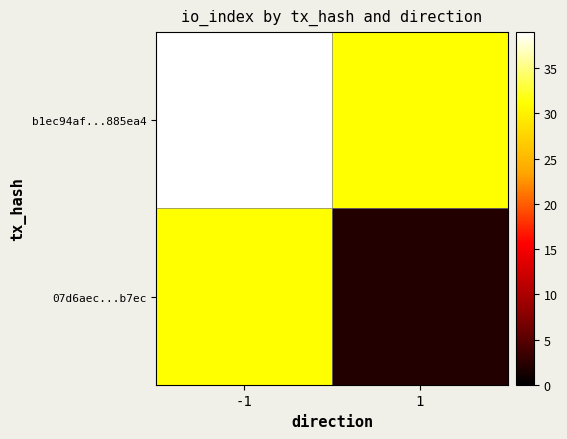

At which label does b1ec94af...885ea4 reach its peak?

-1